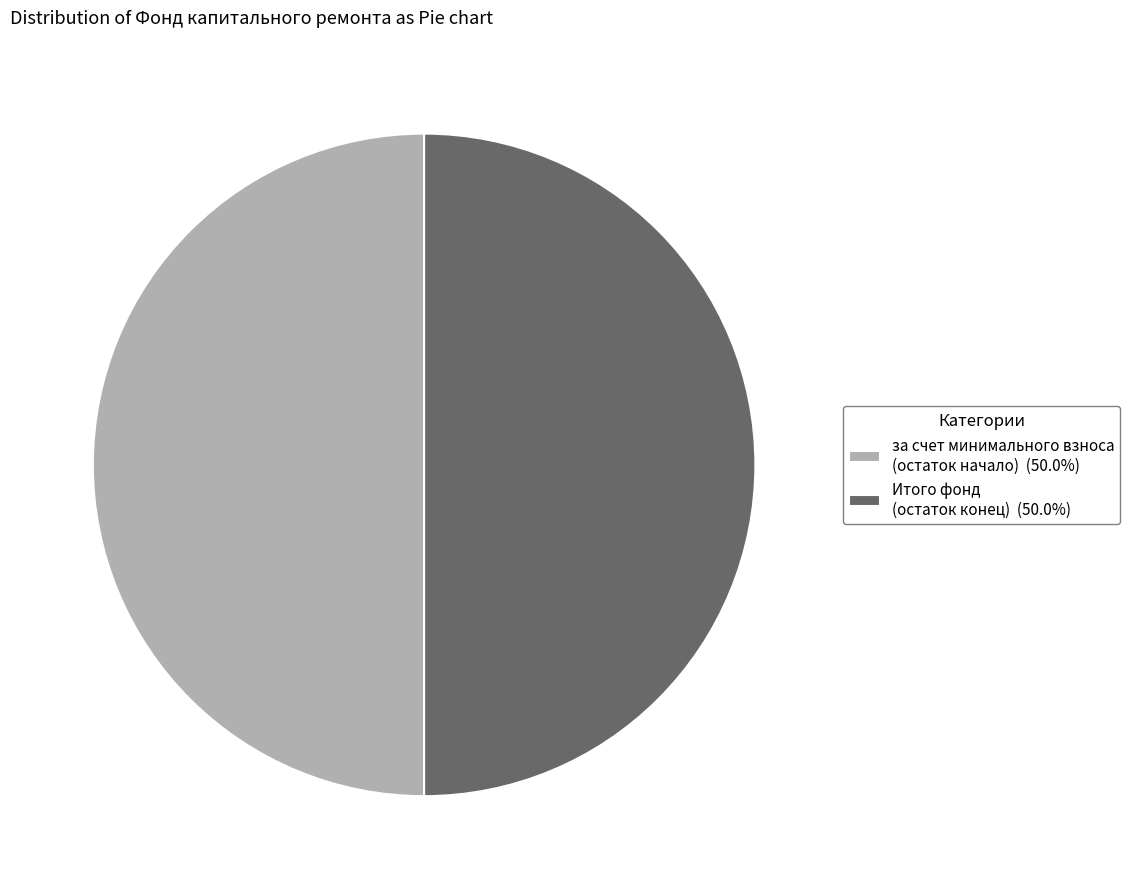

Combined, do Итого фонд (остаток конец) (50.0%) and за счет минимального взноса (остаток начало) (50.0%) account for over 50%?

Yes